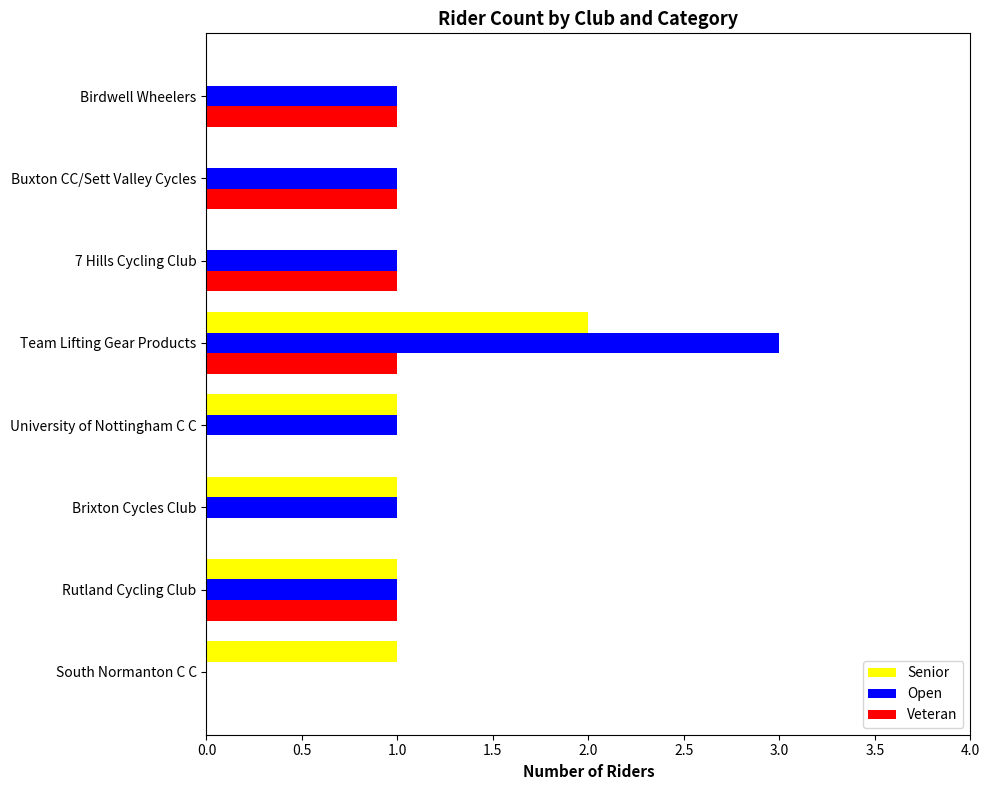

The Senior series shows 0 at 7 Hills Cycling Club. True or false?

True